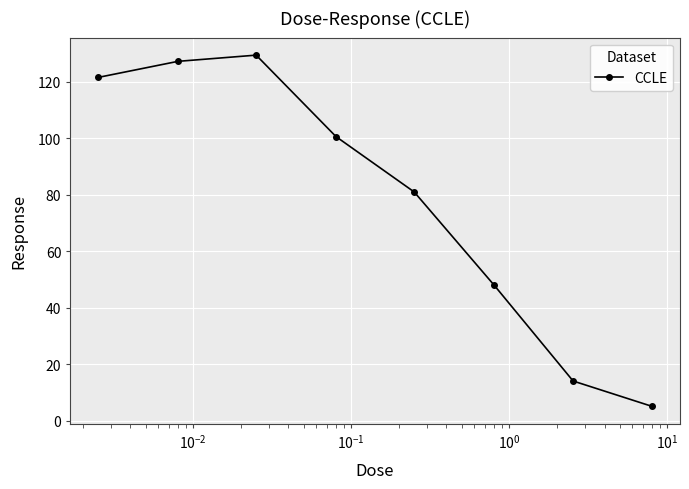

True or false: the data has more than 0 interior local peaks.

True